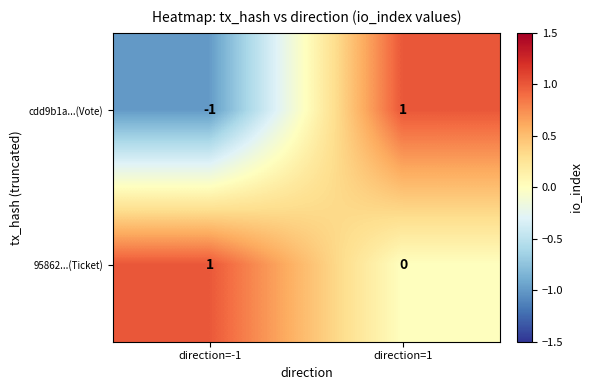

List the labels in order of cdd9b1a...(Vote) value, largest first.

direction=1, direction=-1